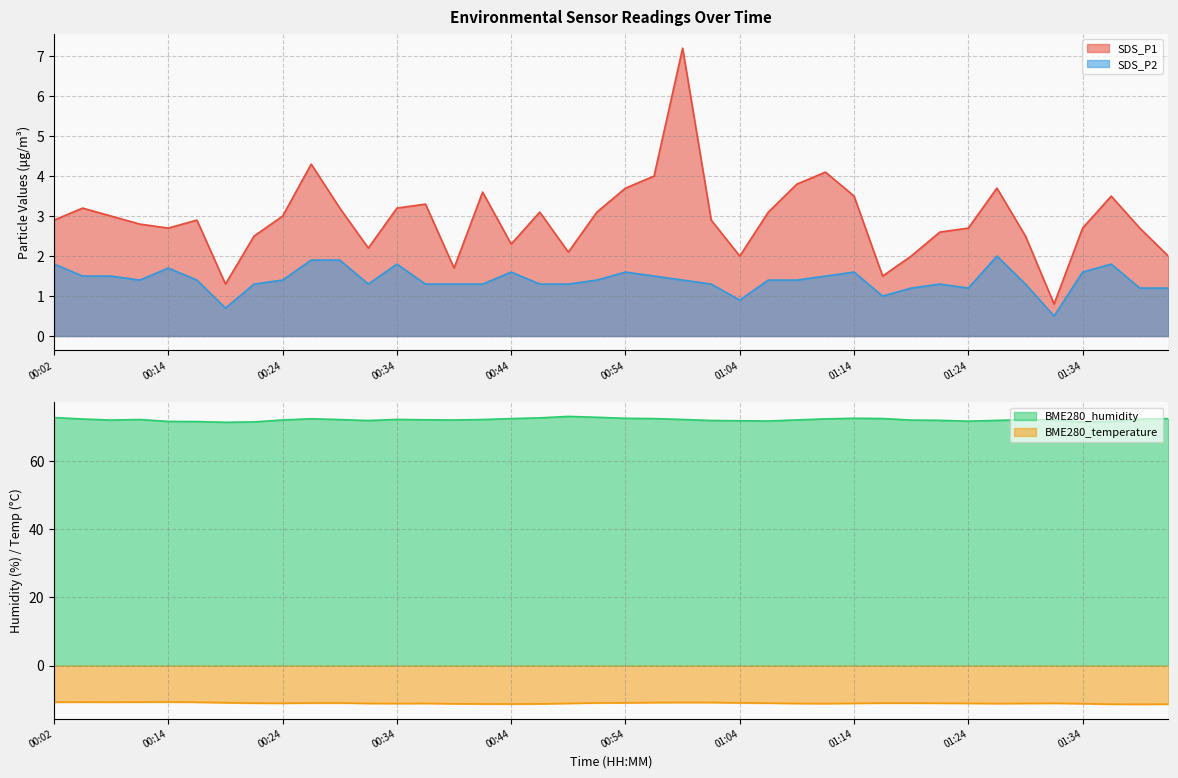

What is the minimum value for SDS_P1?

0.8